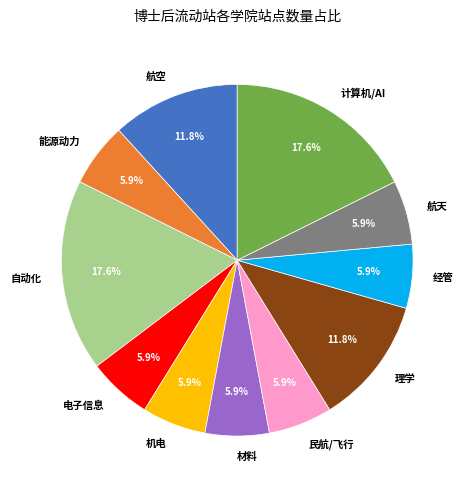

Is 航空 the majority of the pie?

No